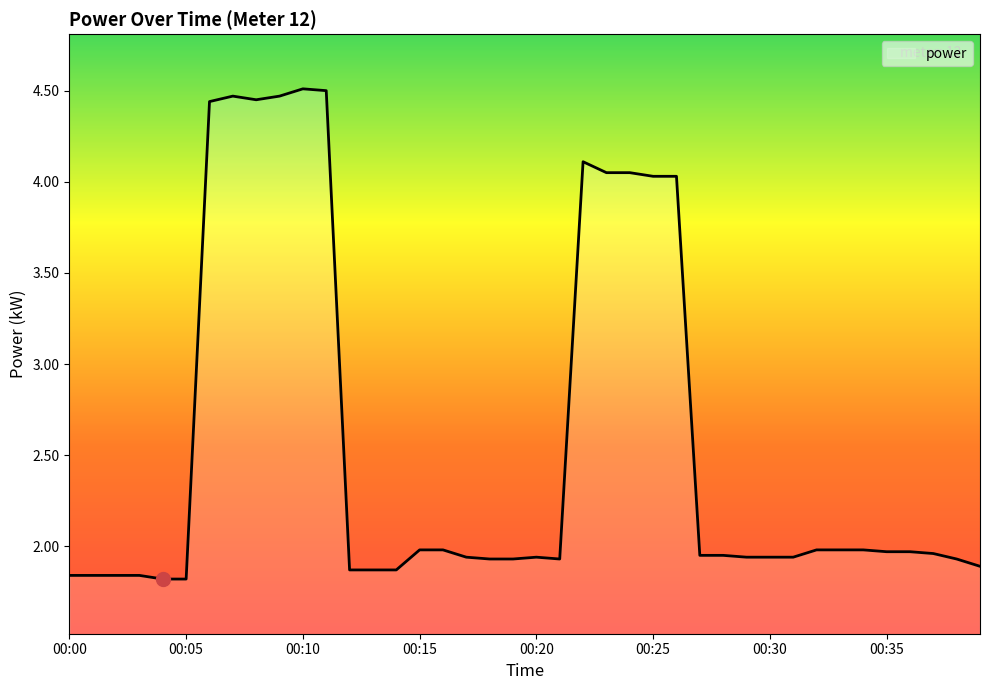

What is the difference between the second highest and second lowest values?

2.7